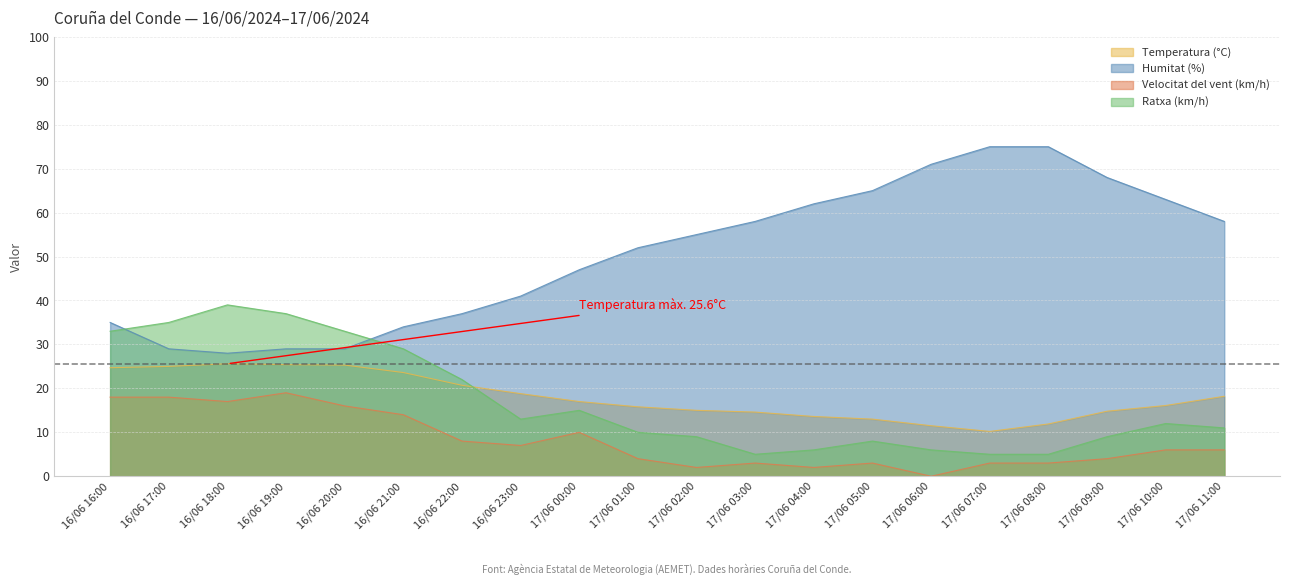

How many data points in Velocitat del vent (km/h) are less than 6?

9